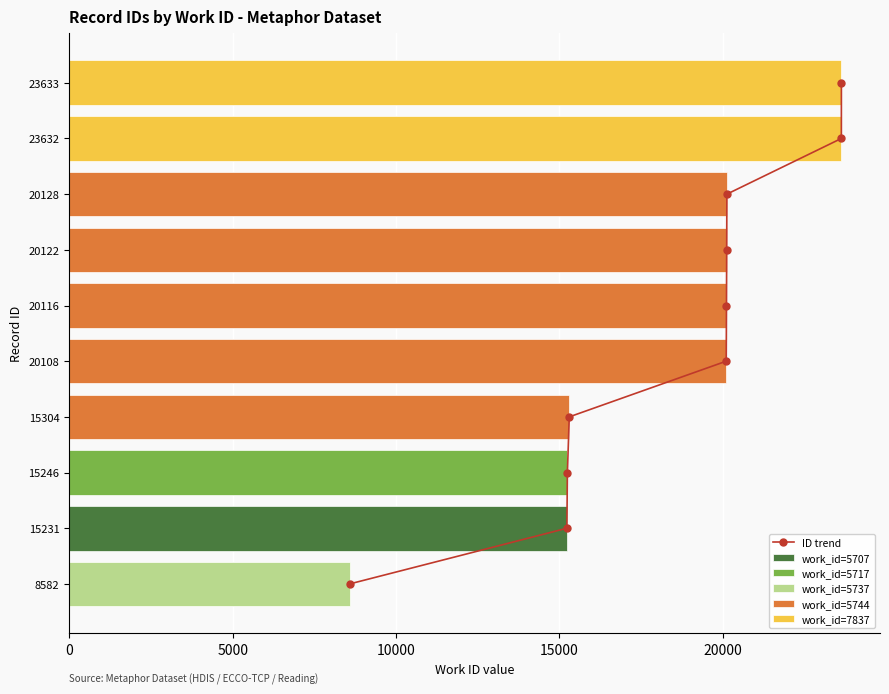

Rank the categories by value from highest to lowest.

23633, 23632, 20128, 20122, 20116, 20108, 15304, 15246, 15231, 8582